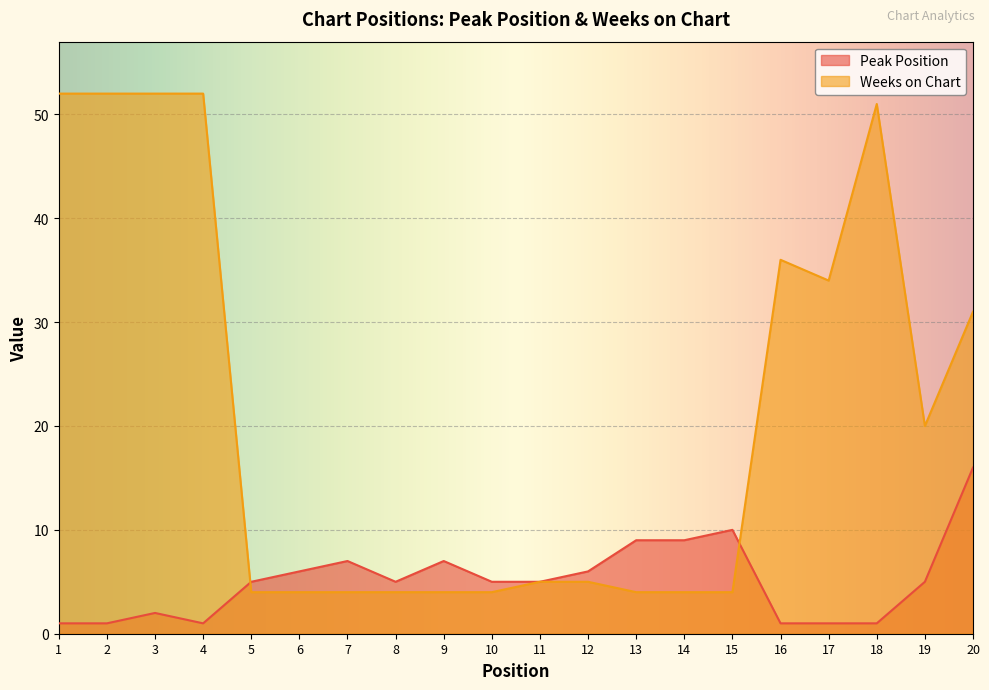

Which label corresponds to the smallest value in the chart?

1